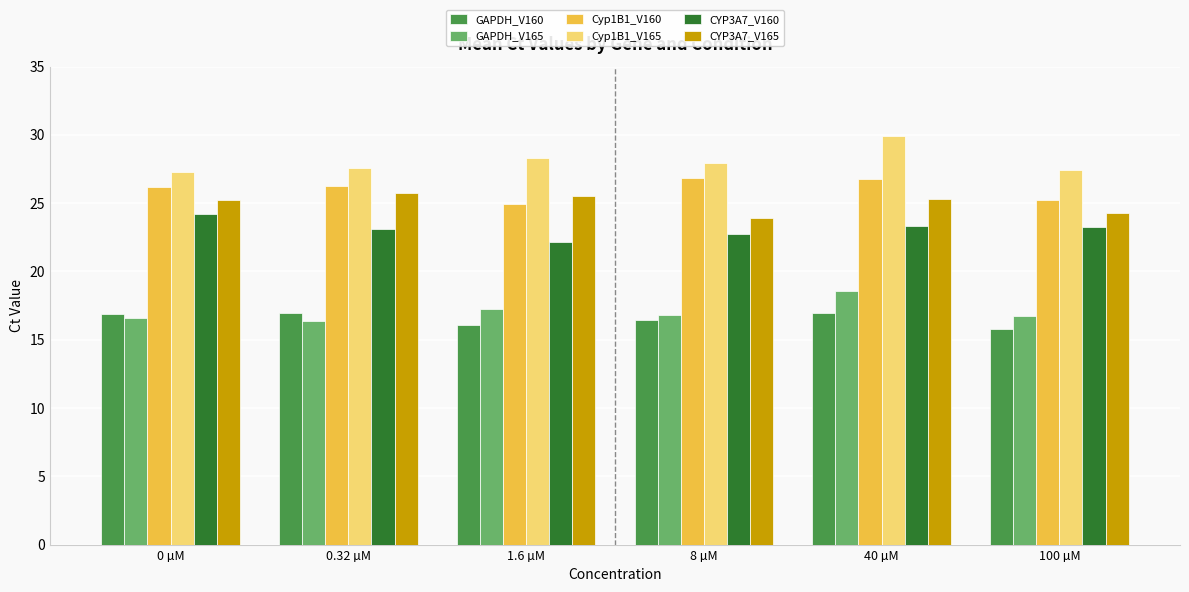

What is the smallest value displayed?

15.8